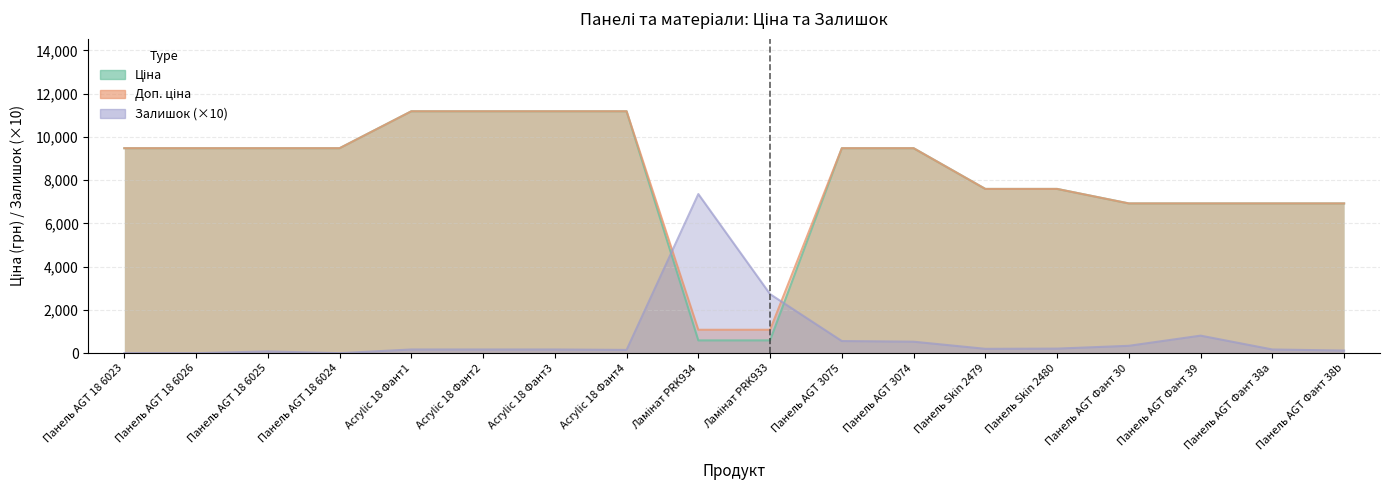

What is the average value of the Доп. ціна series?

8149.6